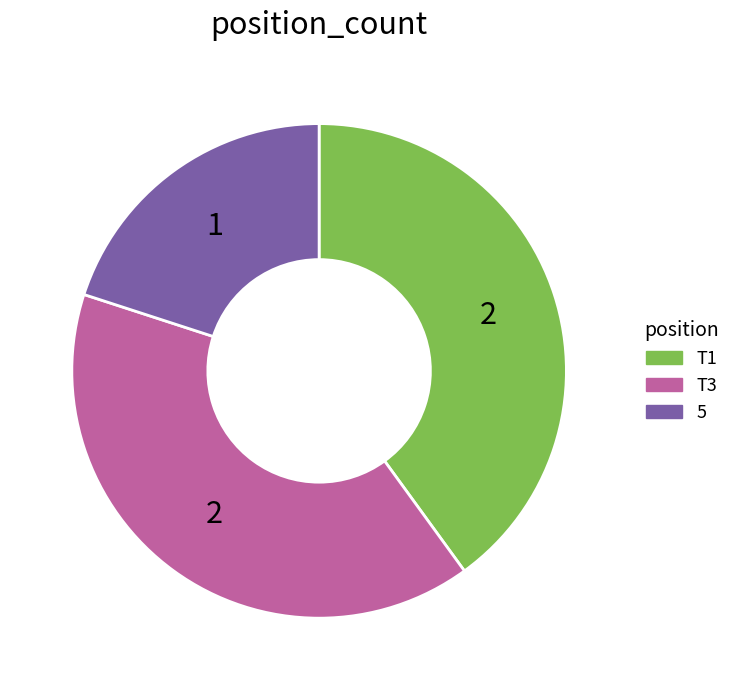

Count the number of slices in the pie.

3